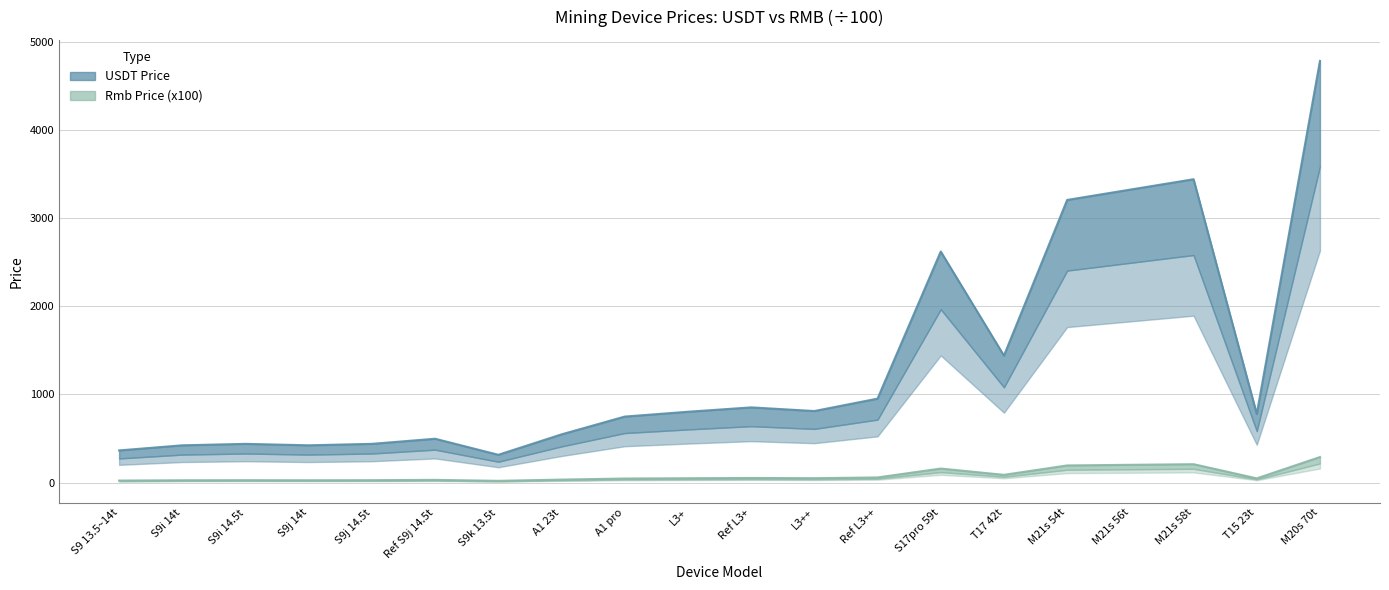

At how many categories does at least one series exceed 502?

13